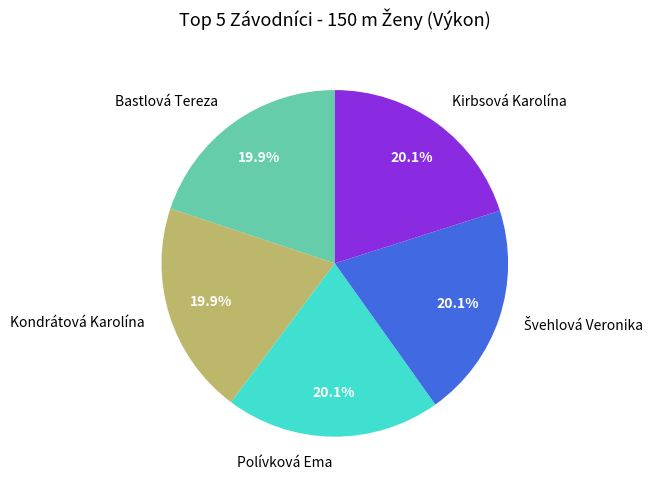

Approximately how many times larger is the value at Kirbsová Karolína compared to Kondrátová Karolína?

1.0